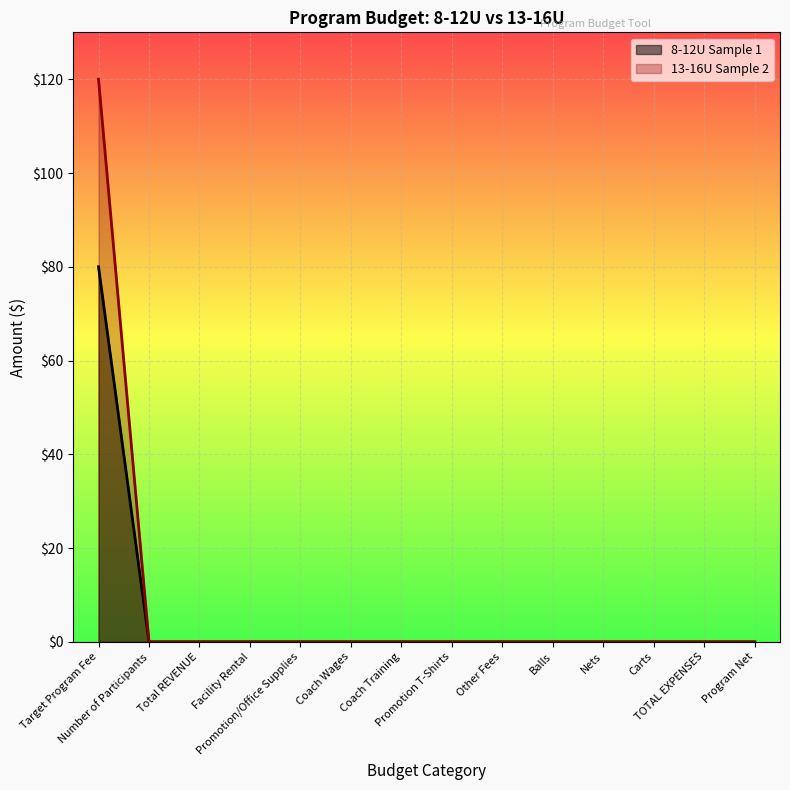

Rank the series by their maximum value, from highest to lowest.

13-16U Sample 2, 8-12U Sample 1